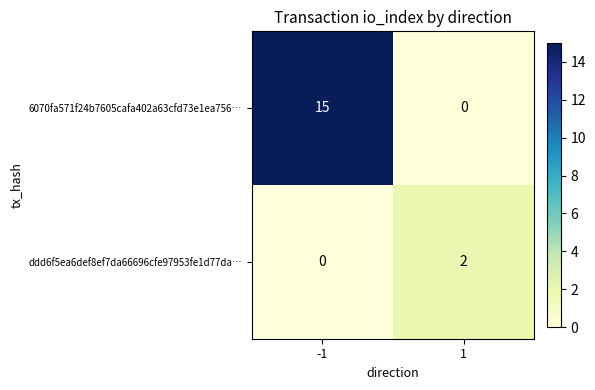

What is the total value across all series at -1?

15